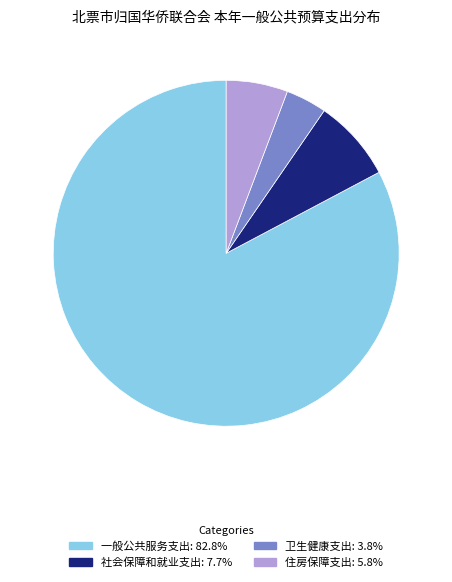

Which slice represents more than half of the pie?

一般公共服务支出